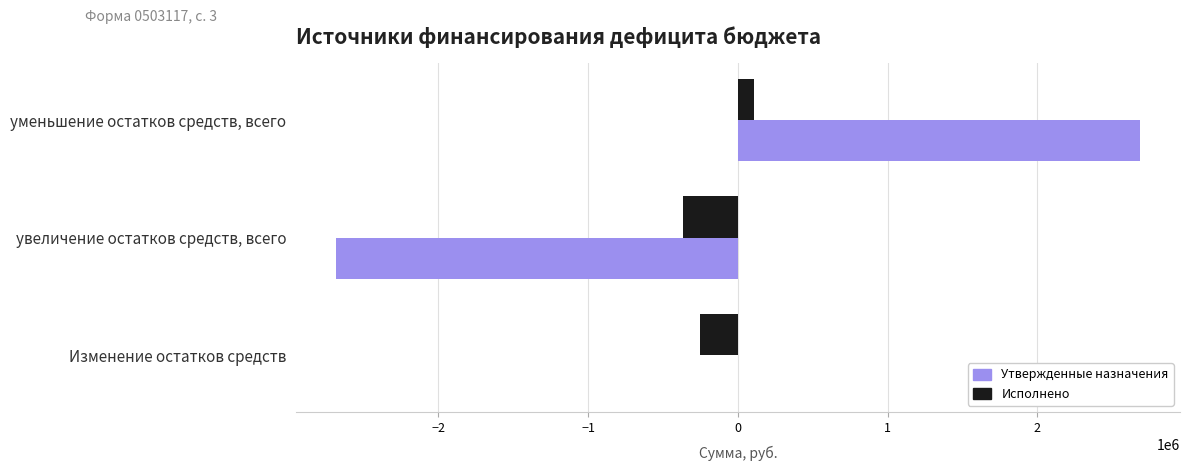

Between Изменение остатков средств and уменьшение остатков средств, всего, which series saw the biggest shift?

Утвержденные назначения